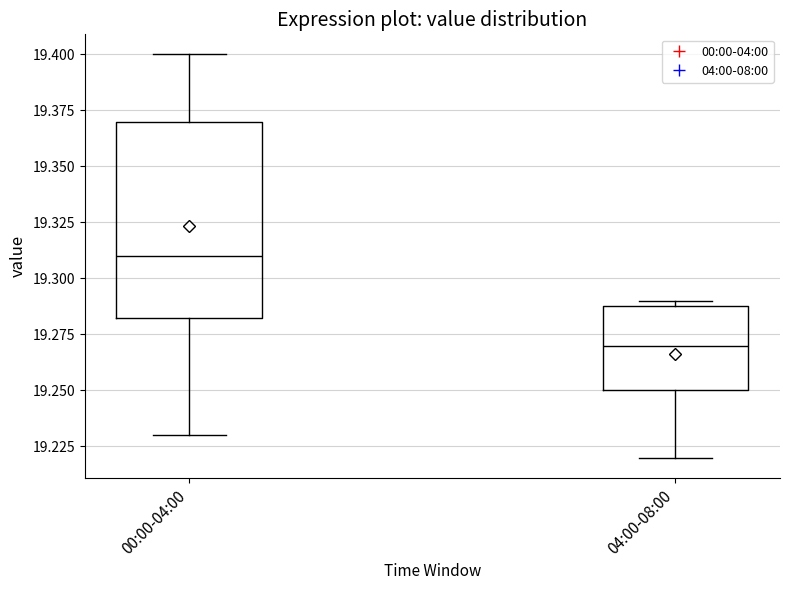

Where does the lower whisker of the box for 04:00-08:00 end on the y-axis? The values are not printed on the chart, so give them approximately, as read against the axis.

19.220